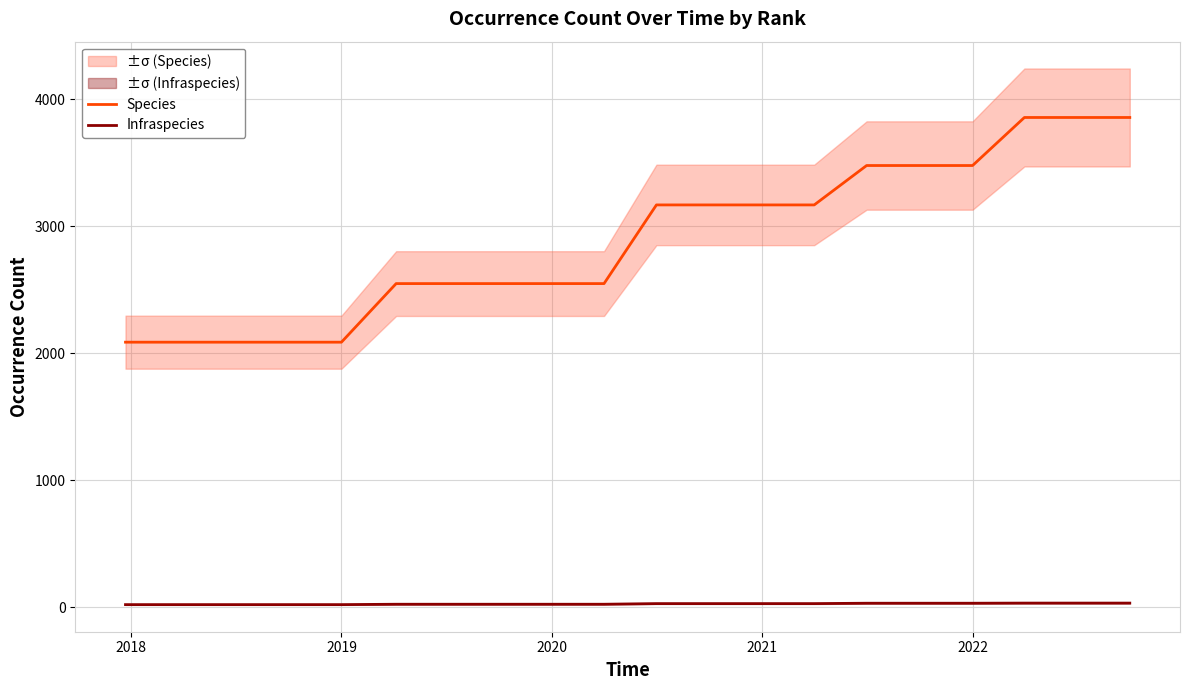

How many data points does each series have?

20